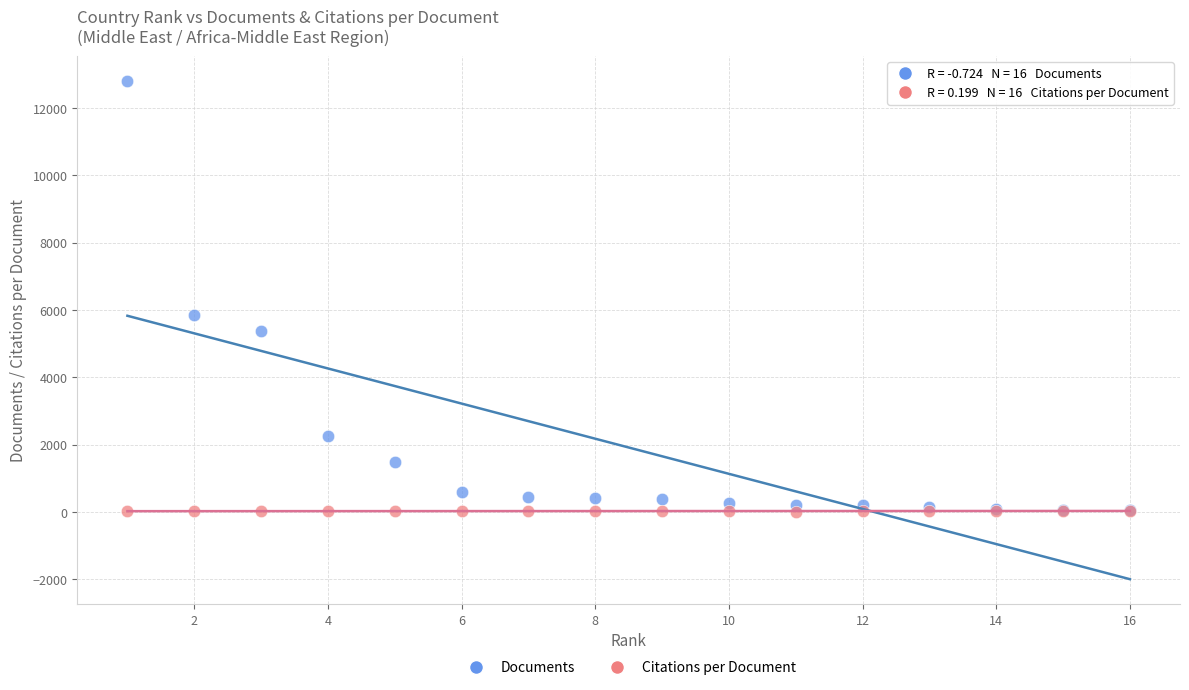

Which series has the largest Y range (max minus min)?

Documents